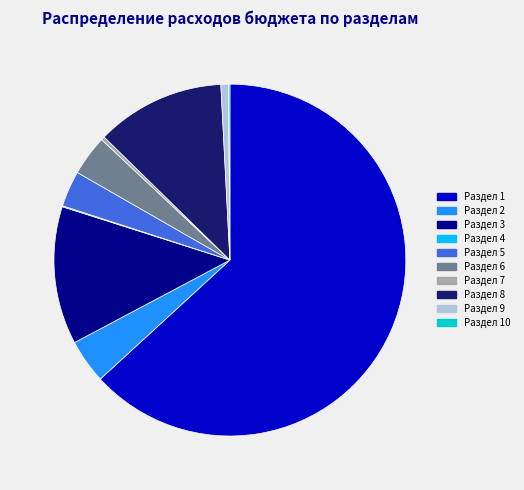

Does any single category account for the majority?

Yes